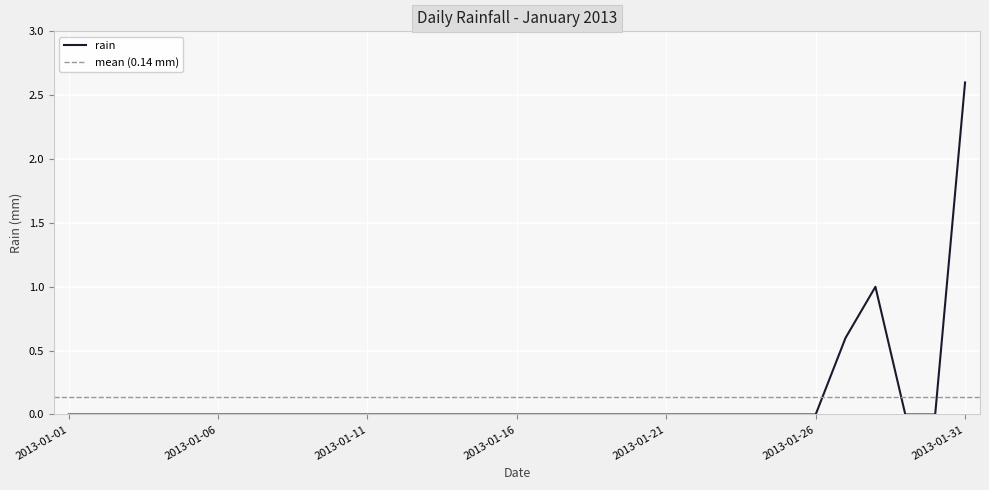

How many distinct data groups are displayed?

1